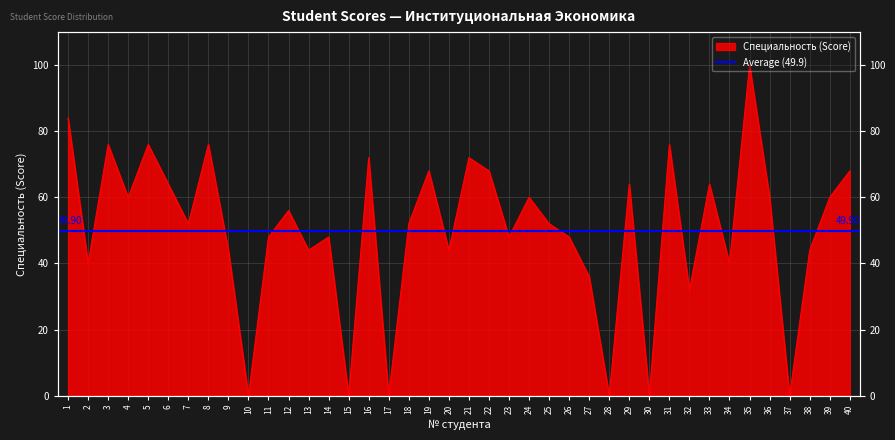

List the labels in order of value, smallest first.

10, 15, 17, 28, 30, 37, 32, 27, 2, 34, 9, 13, 20, 38, 11, 14, 23, 26, 7, 18, 25, 12, 4, 24, 36, 39, 6, 29, 33, 19, 22, 40, 16, 21, 3, 5, 8, 31, 1, 35